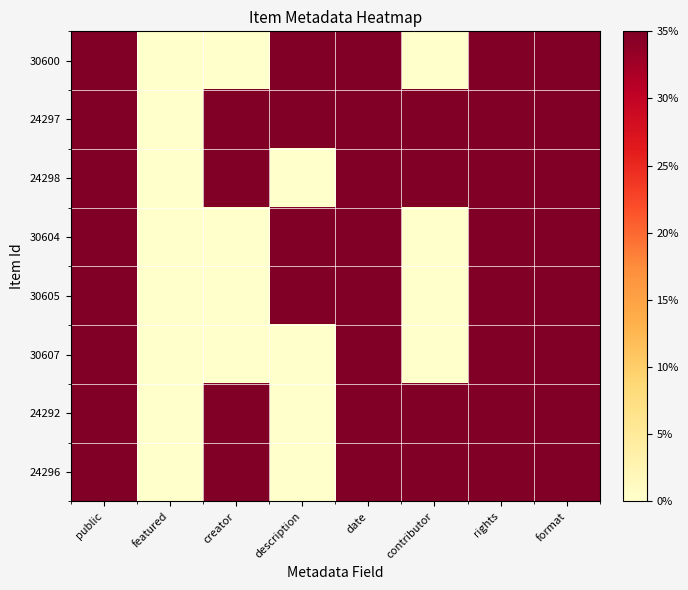

Which series has the largest range (max minus min)?

30600